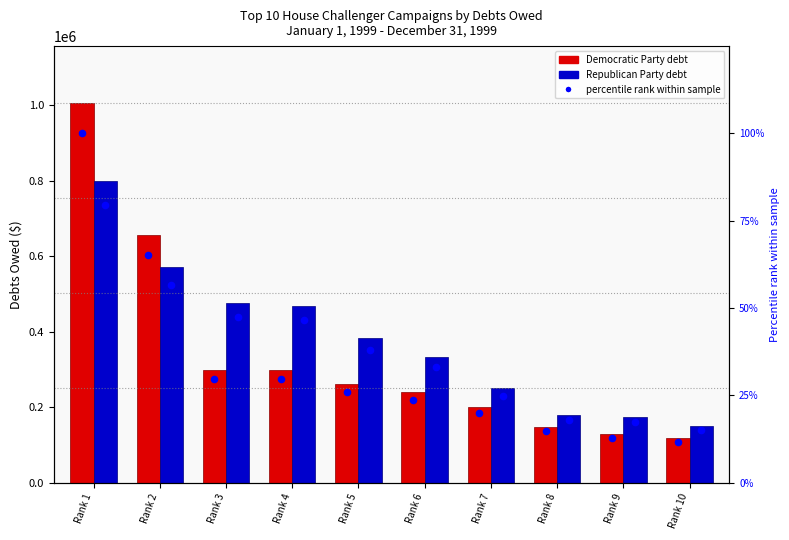

At how many categories does at least one series exceed 590217?

2